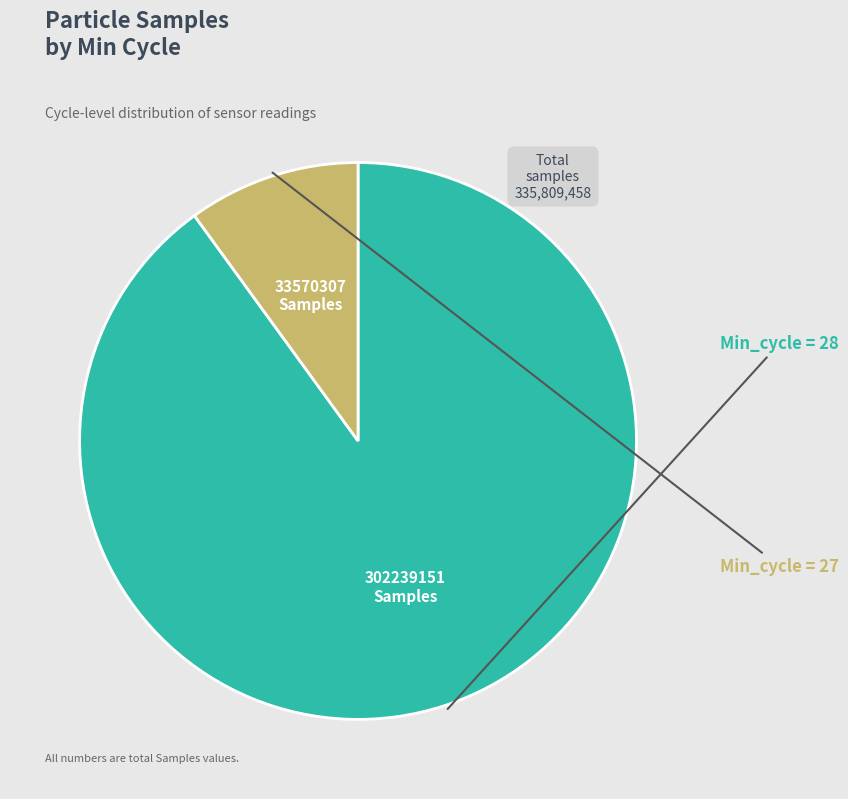

Does any single category account for the majority?

Yes